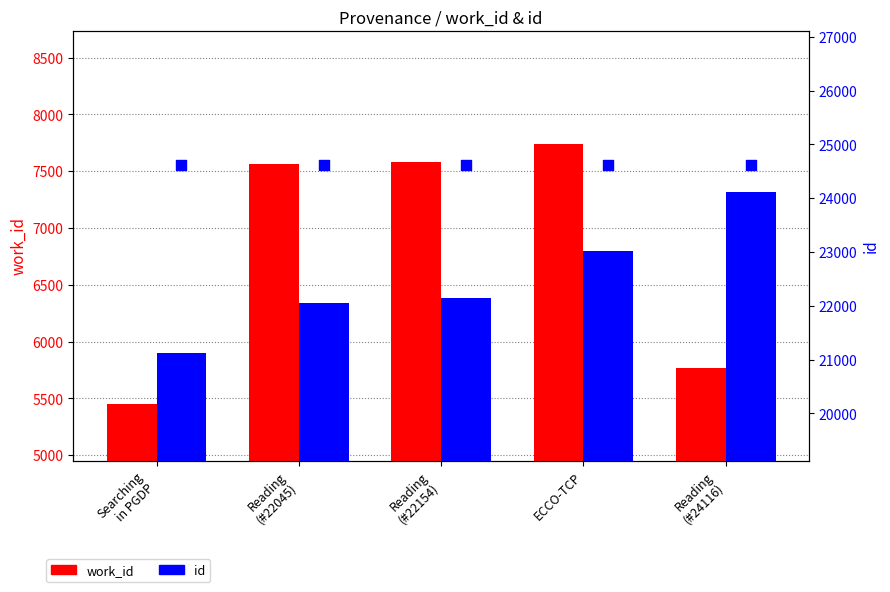

What are all the series names shown in the legend?

work_id, id